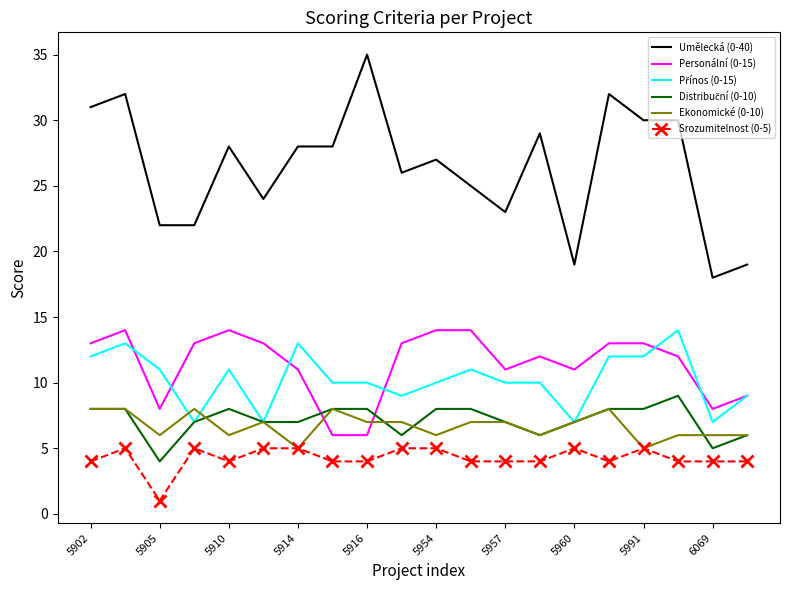

What is the greatest value displayed?

35